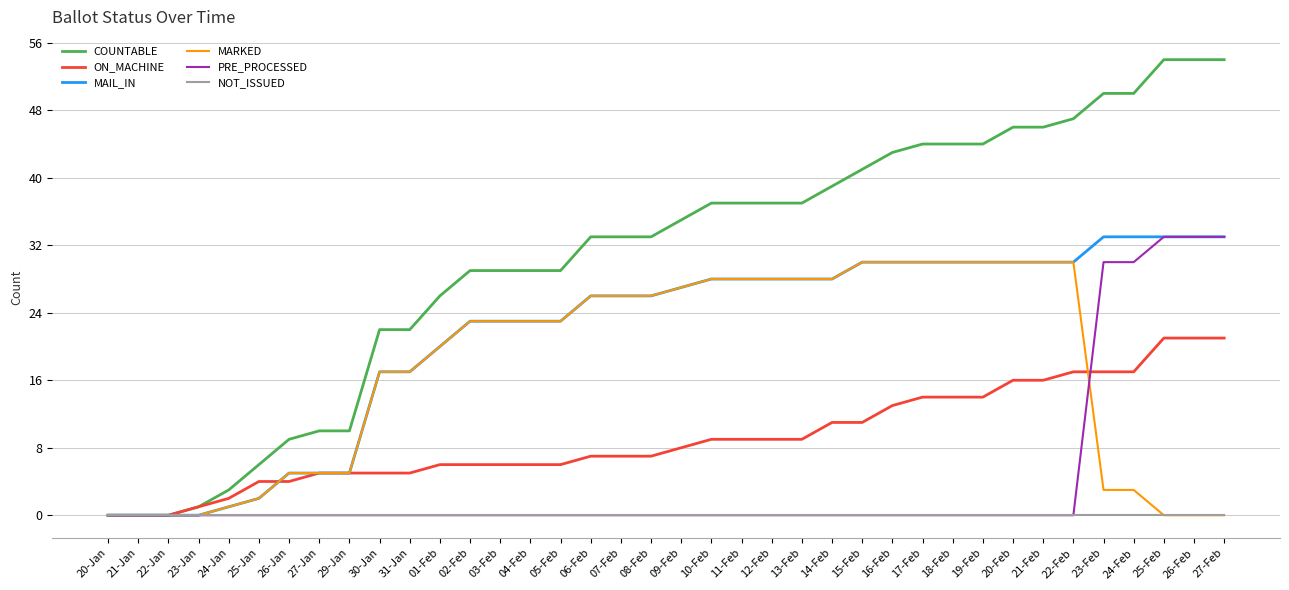

Between 07-Feb and 23-Feb, which series saw the biggest shift?

PRE_PROCESSED